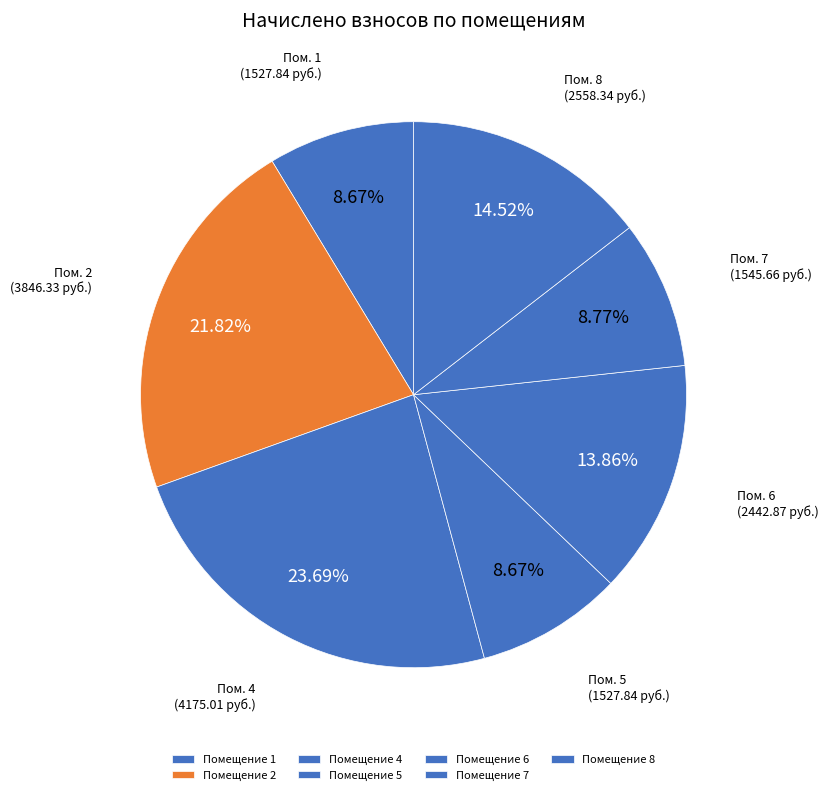

To the nearest percent, what is the difference between the largest and smallest slice percentages?

15%